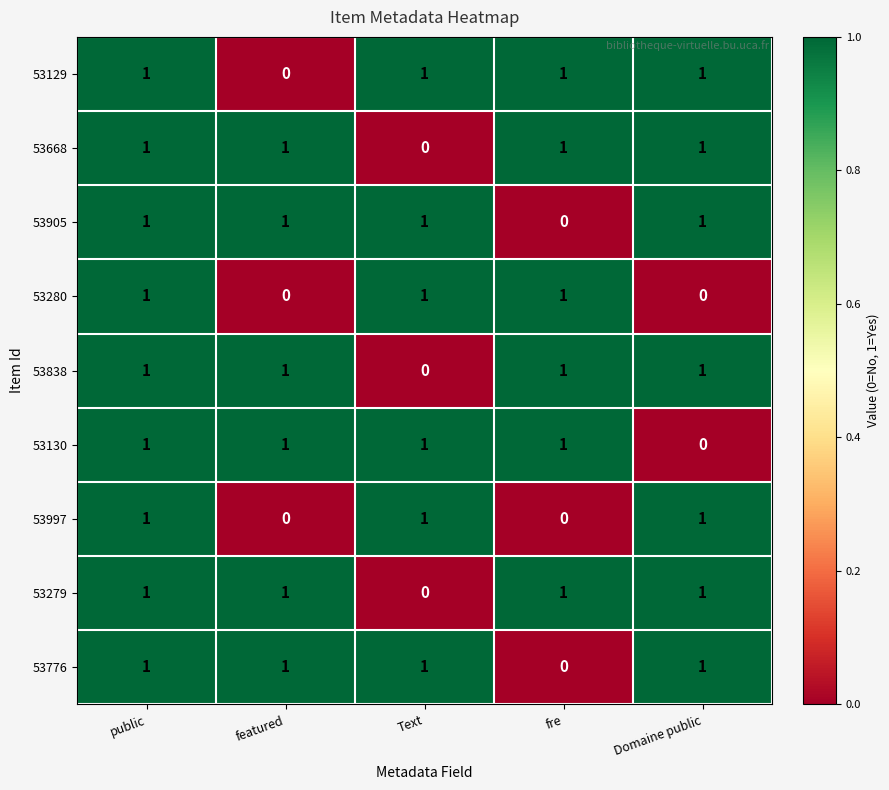

At which category is the sum across all series the highest?

public